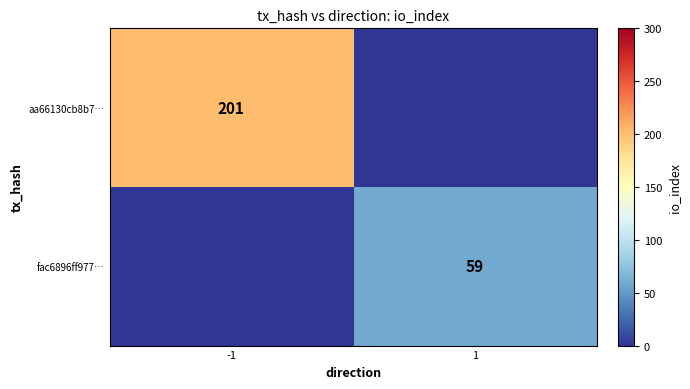

True or false: fac6896ff977… has a value of 59 at 1.

True